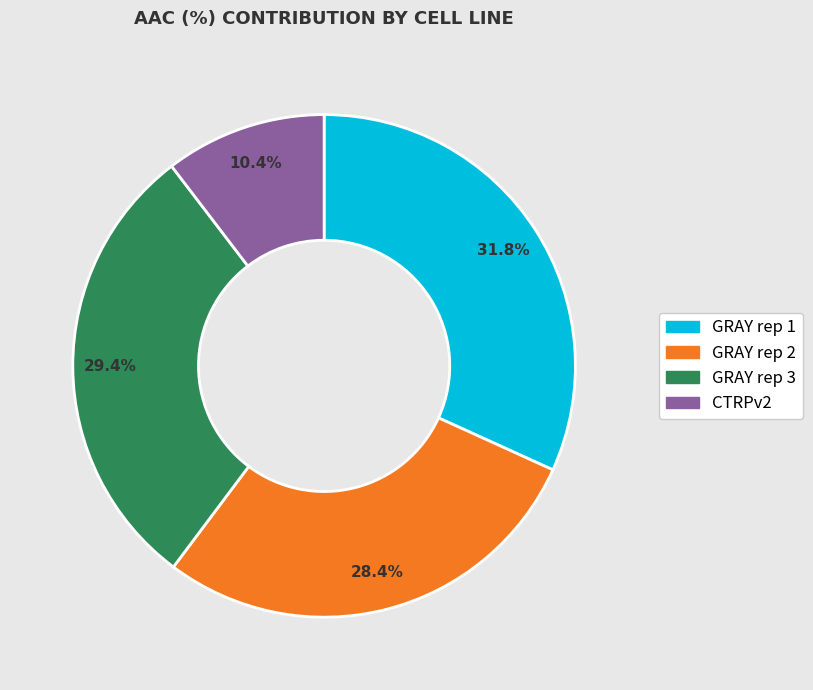

To the nearest percent, what portion does GRAY rep 1 represent?

32%